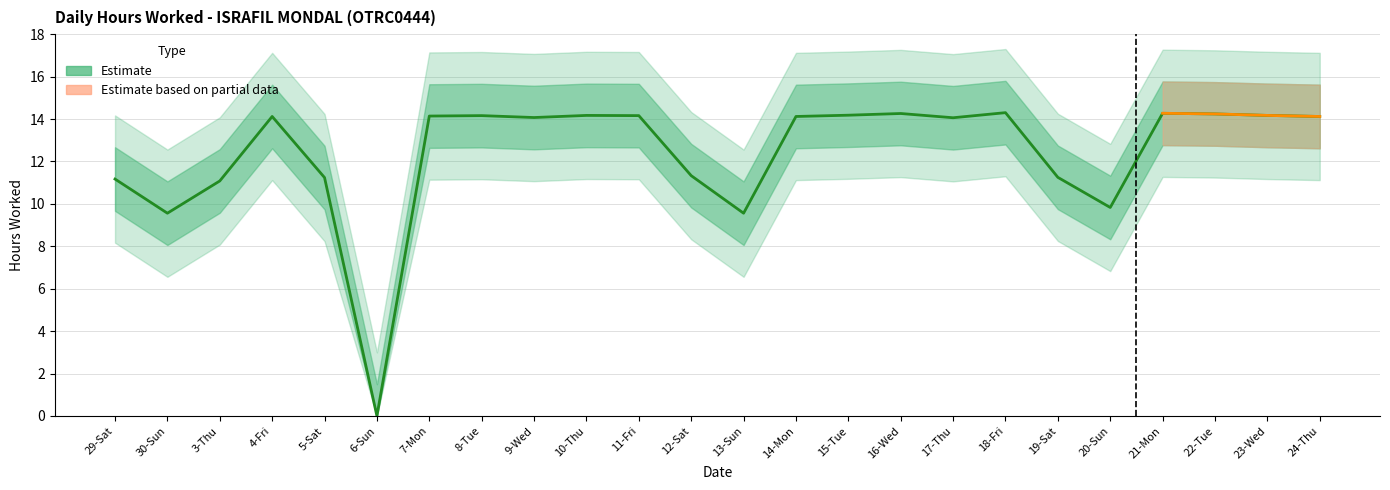

List the labels in order of value, smallest first.

6-Sun, 30-Sun, 13-Sun, 20-Sun, 3-Thu, 29-Sat, 5-Sat, 19-Sat, 12-Sat, 17-Thu, 9-Wed, 4-Fri, 14-Mon, 24-Thu, 7-Mon, 8-Tue, 11-Fri, 10-Thu, 23-Wed, 15-Tue, 22-Tue, 16-Wed, 21-Mon, 18-Fri